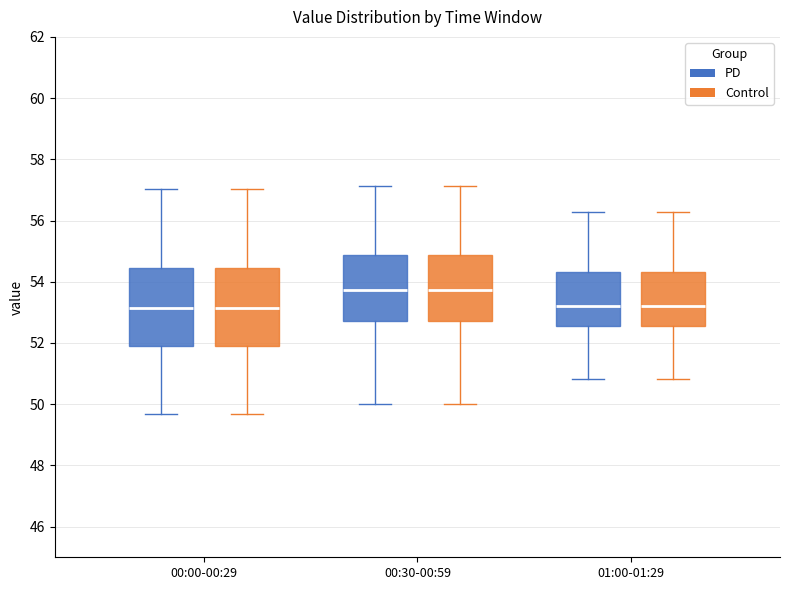

Where is the upper edge of the box for 00:00-00:29 (Control) on the y-axis? The values are not printed on the chart, so give them approximately, as read against the axis.

54.4